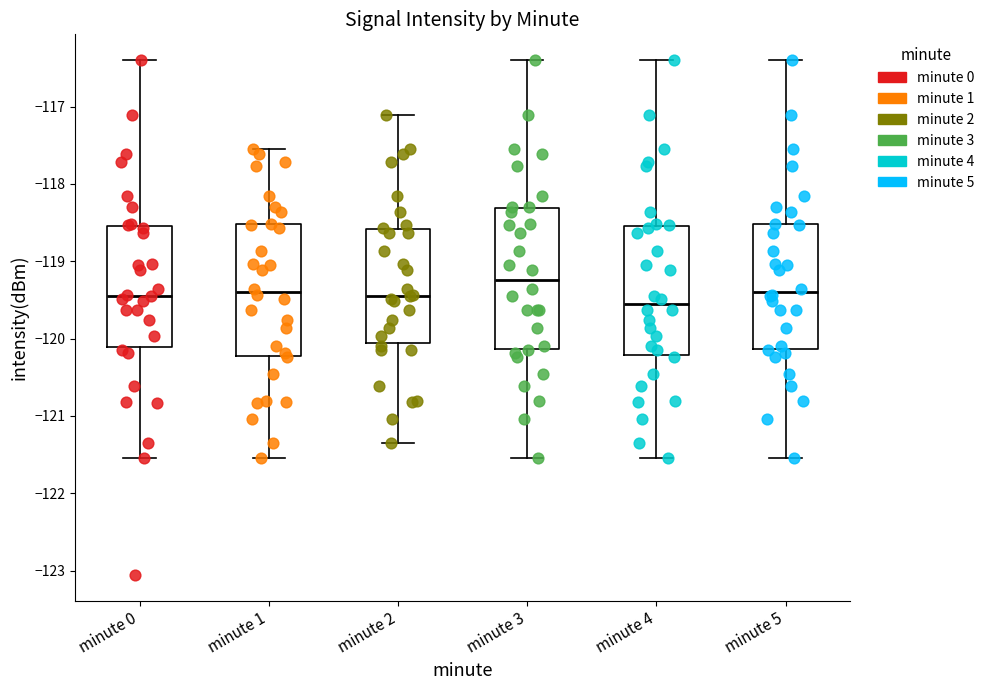

Where does the lower whisker of the box for minute 2 end on the y-axis? The values are not printed on the chart, so give them approximately, as read against the axis.

-121.3